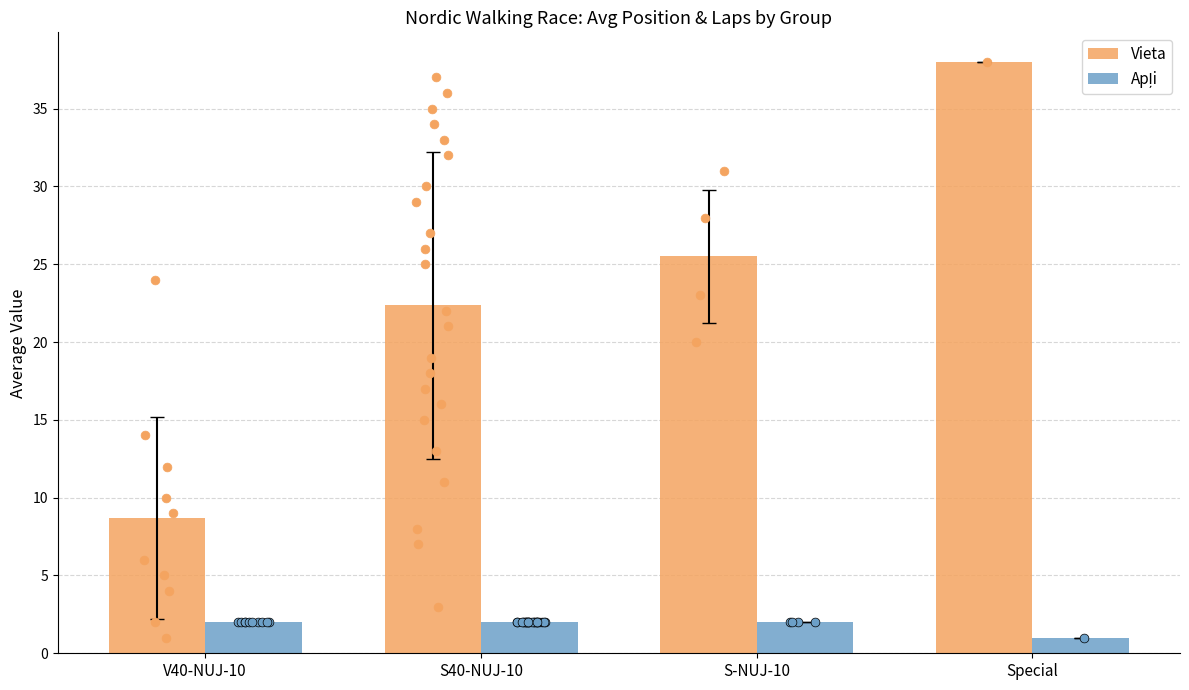

Which series reaches the maximum Y coordinate?

Vieta